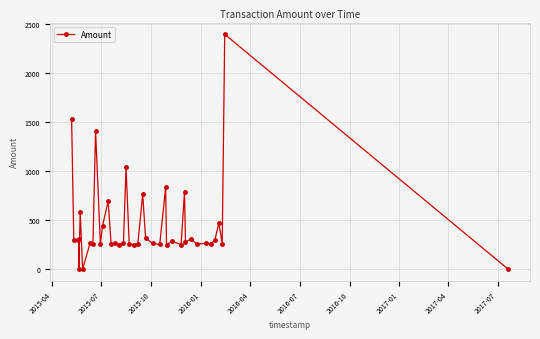

What is the value of the 27th point from the left?

251.5